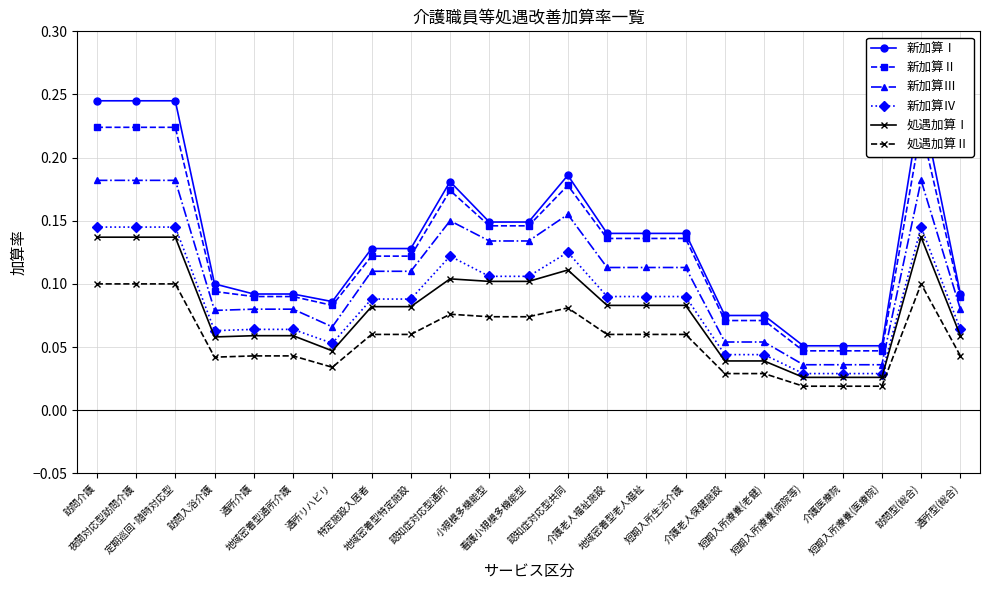

True or false: 処遇加算Ⅰ has a value of 0.2 at 訪問介護.

False